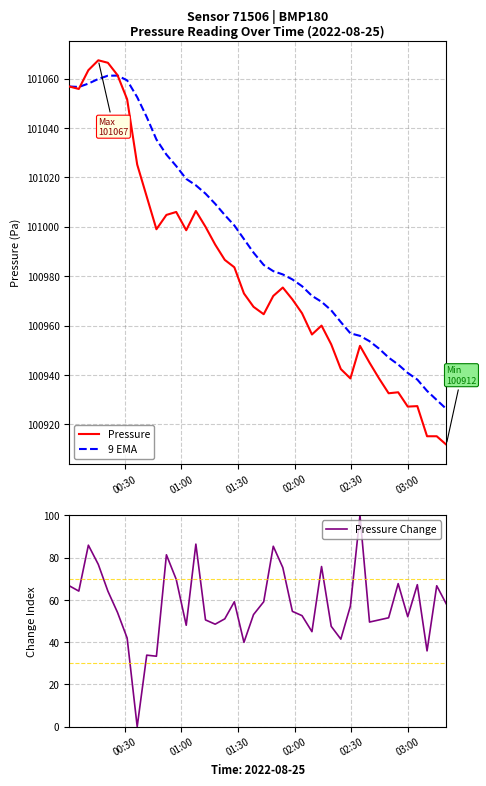

True or false: 9 EMA and Pressure Change intersect in this chart.

False